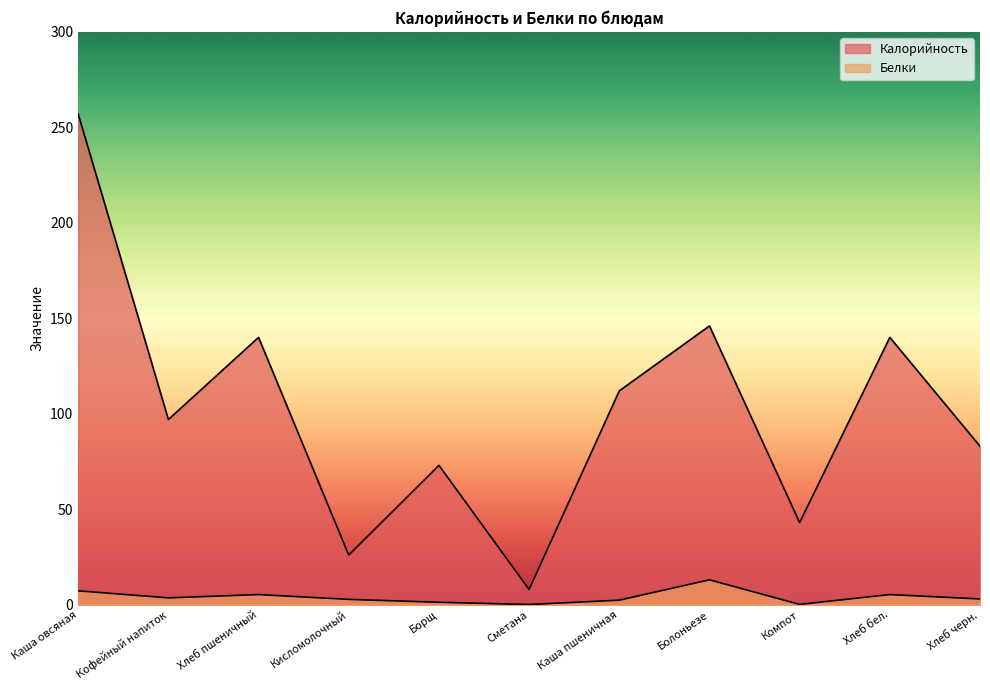

Rank the categories by Калорийность value from highest to lowest.

Каша овсяная, Болоньезе, Хлеб пшеничный, Хлеб бел., Каша пшеничная, Кофейный напиток, Хлеб черн., Борщ, Компот, Кисломолочный, Сметана